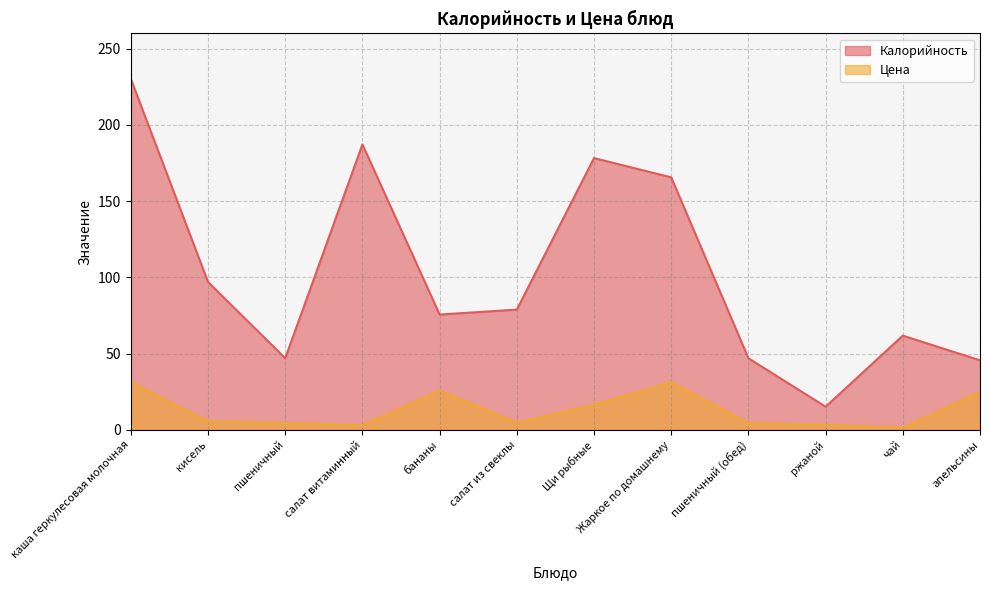

At which category is the sum across all series the highest?

каша геркулесовая молочная